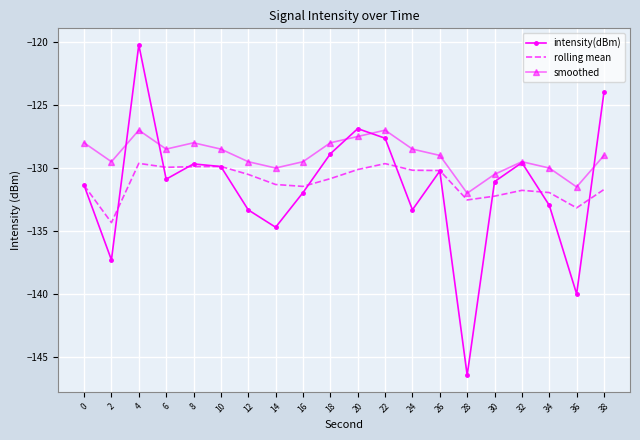

Which series has the largest total across all categories?

smoothed